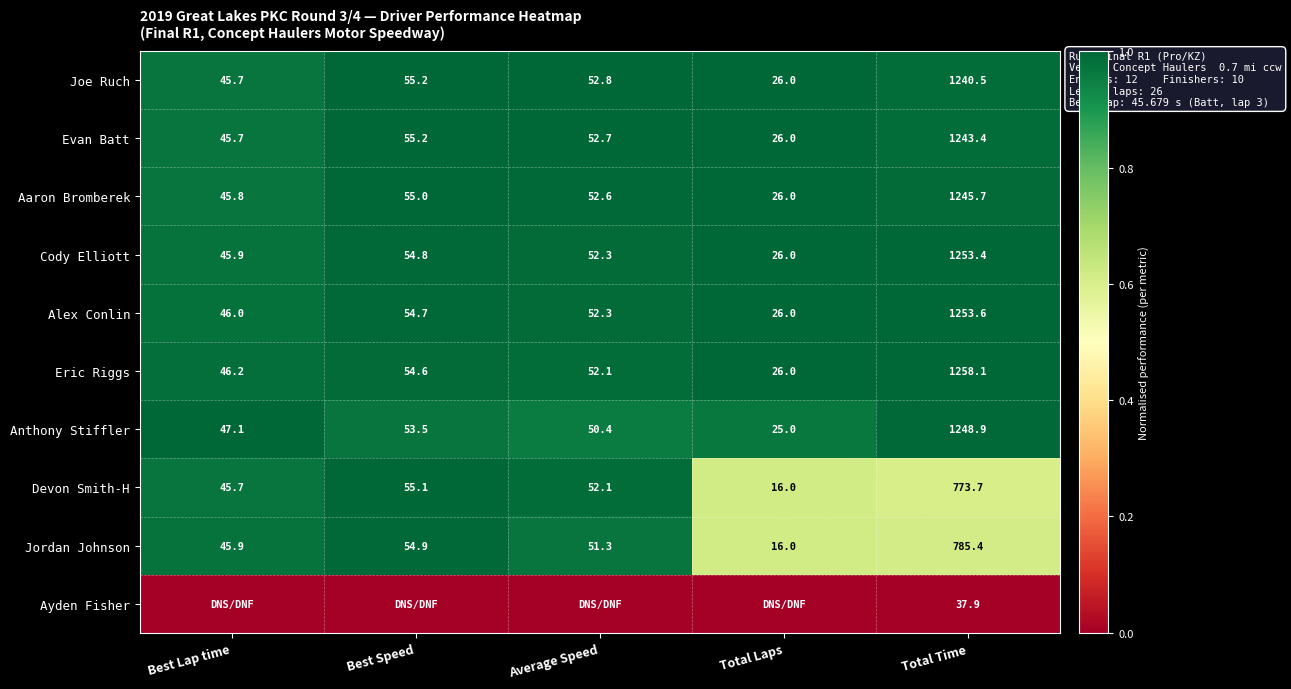

List the labels in order of Alex Conlin value, largest first.

Total Time, Best Speed, Average Speed, Best Lap time, Total Laps